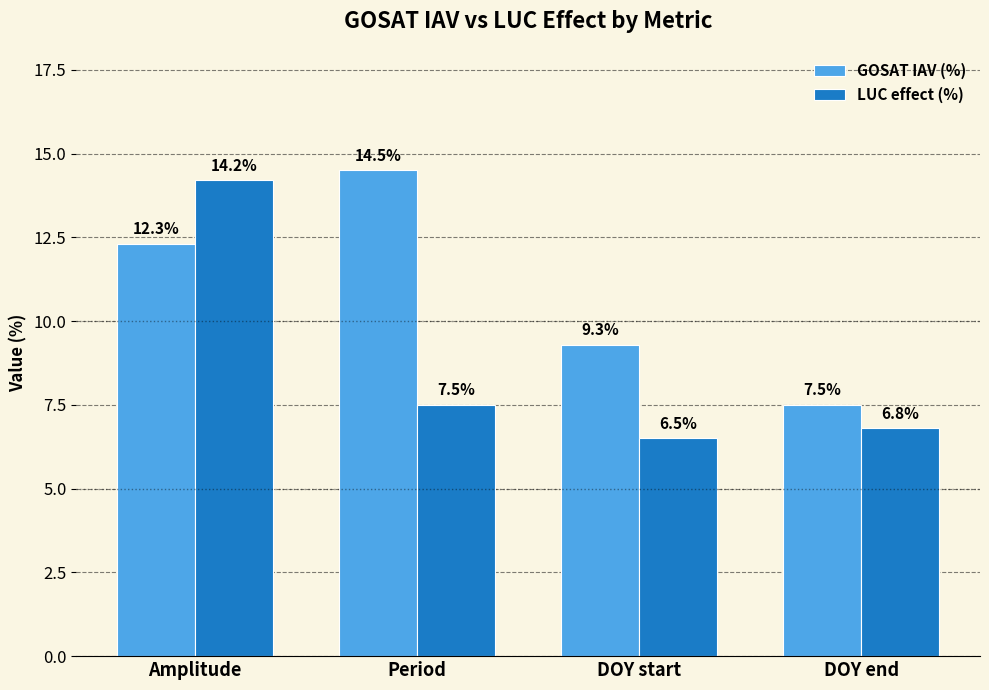

Which series has the largest range (max minus min)?

LUC effect (%)